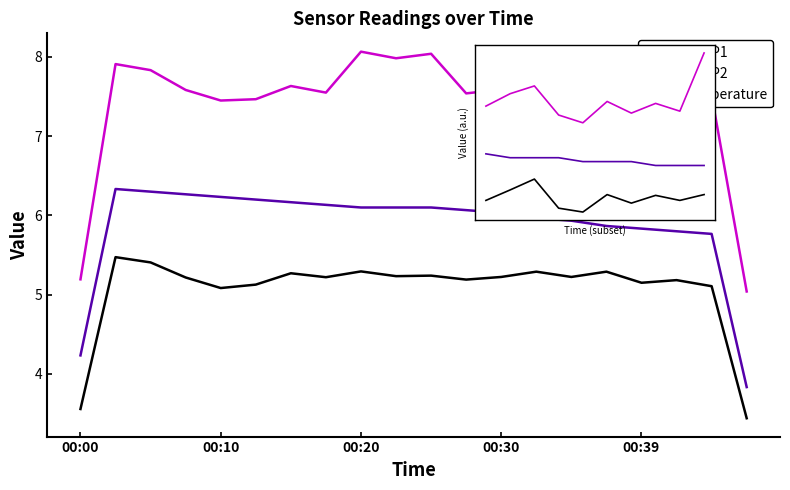

At which category does the chart reach its peak across all series?

9